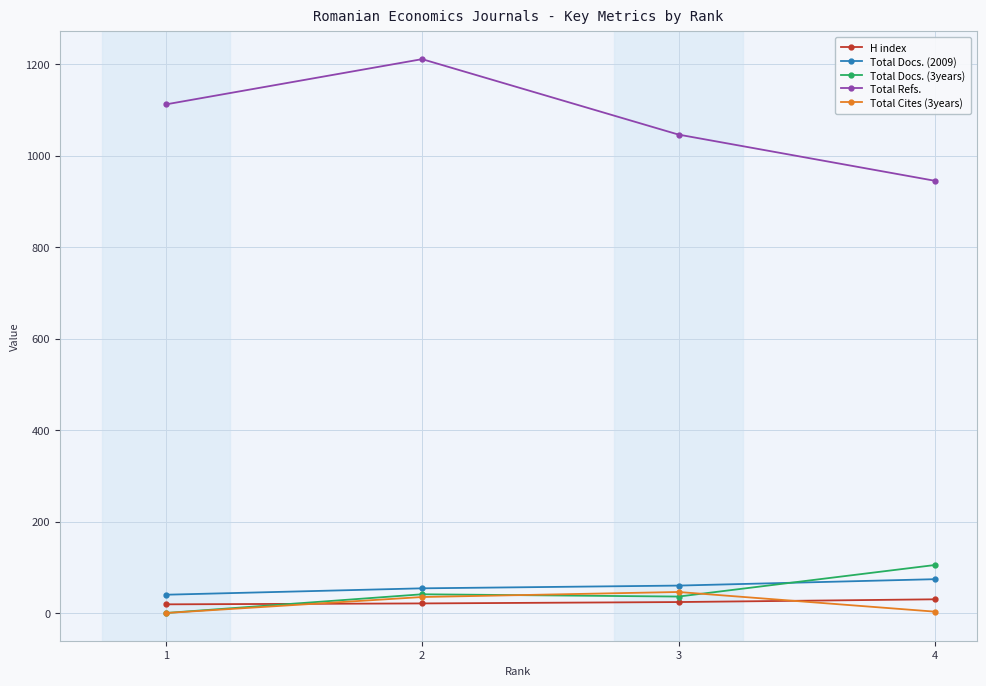

Count the number of categories in the chart.

4